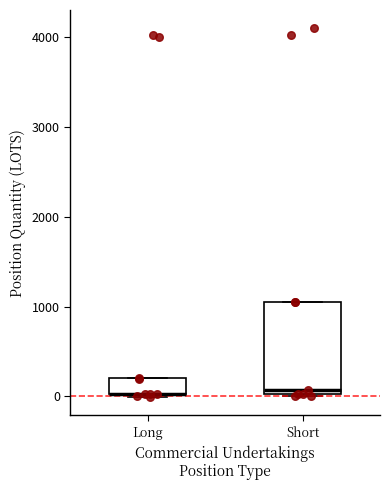

Where does the median line of the box for Short sit on the y-axis? The values are not printed on the chart, so give them approximately, as read against the axis.

100